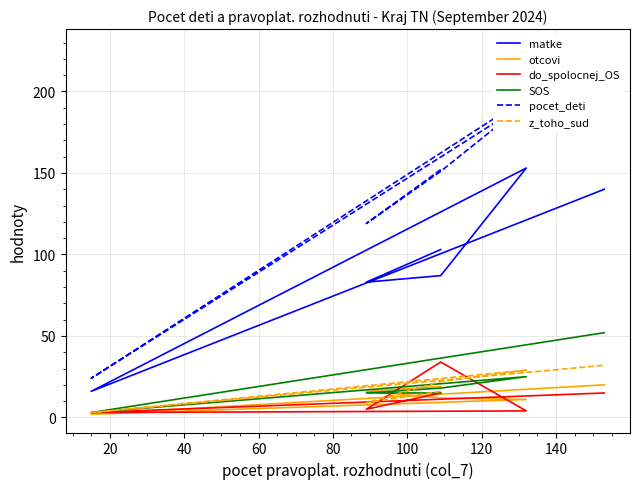

Is the value of otcovi at 100 greater than the value of do_spolocnej_OS at 20?

Yes